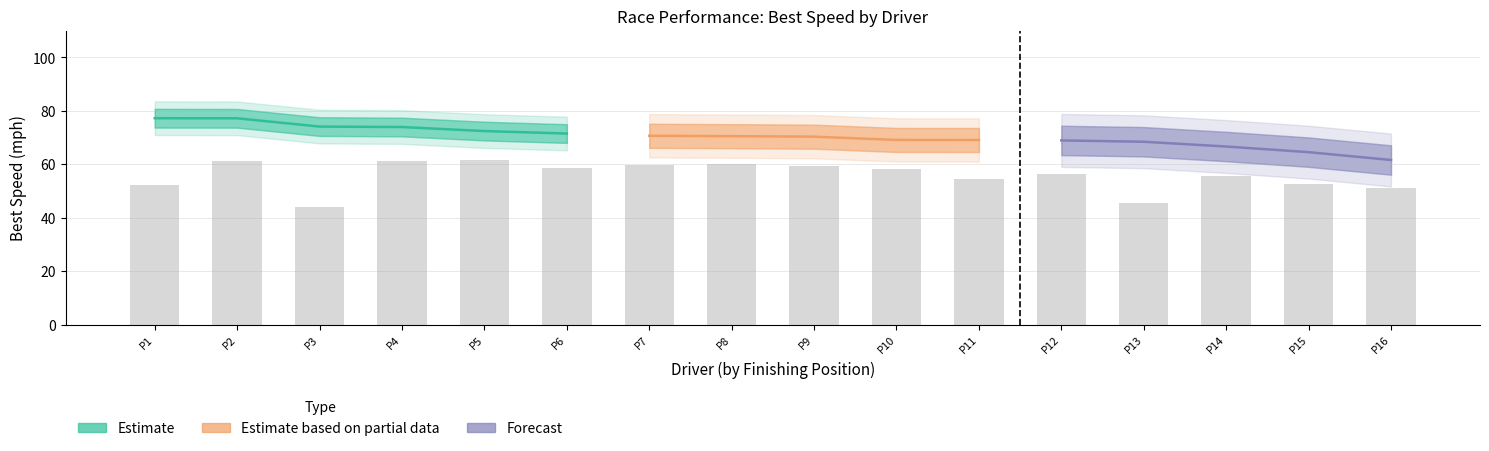

Is it true that the value at P14 is 55.4?

True